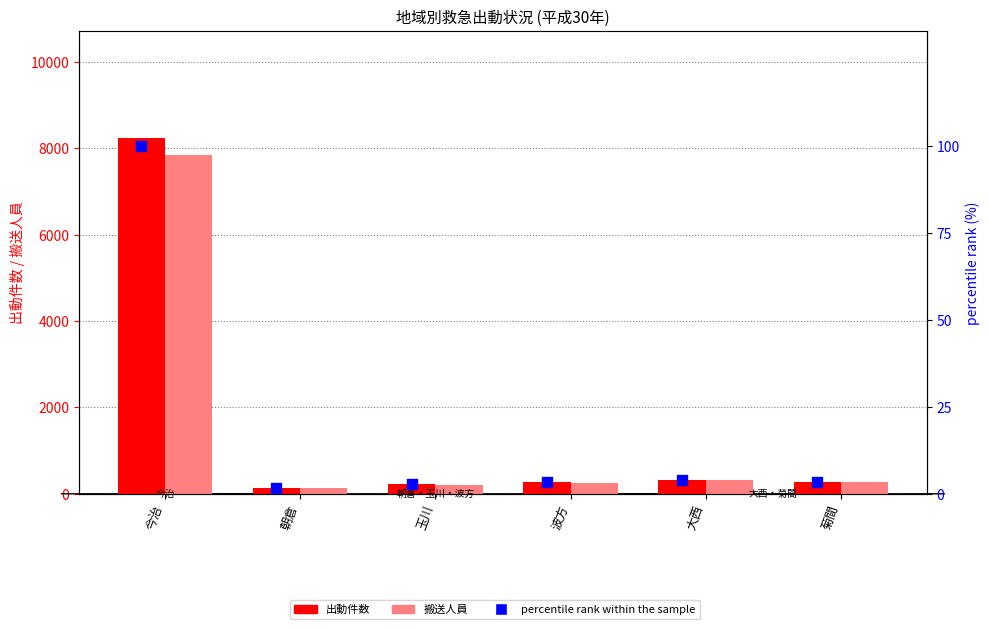

Which series has the largest total across all categories?

出動件数